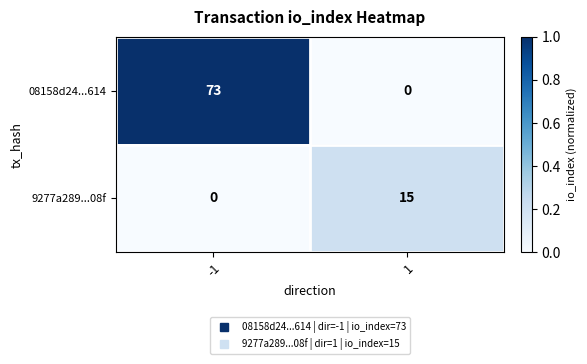

Between -1 and 1, which series saw the biggest shift?

08158d24...614